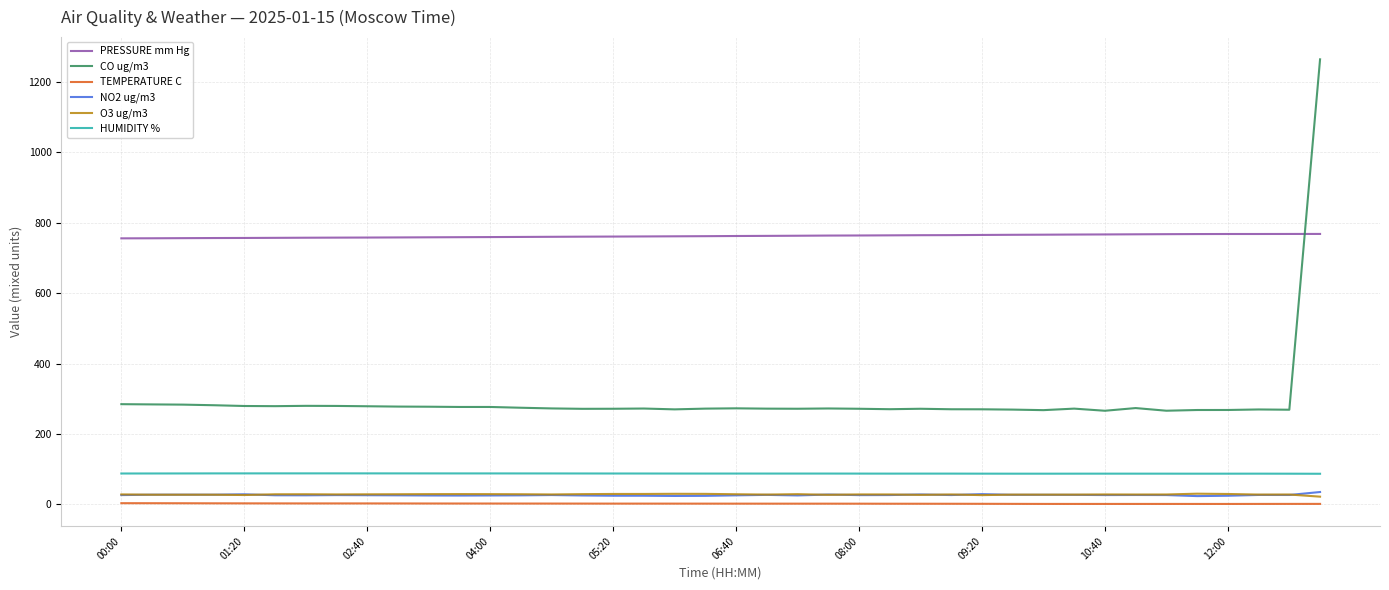

What is the difference between the maximum and minimum values in the TEMPERATURE C series?

2.2